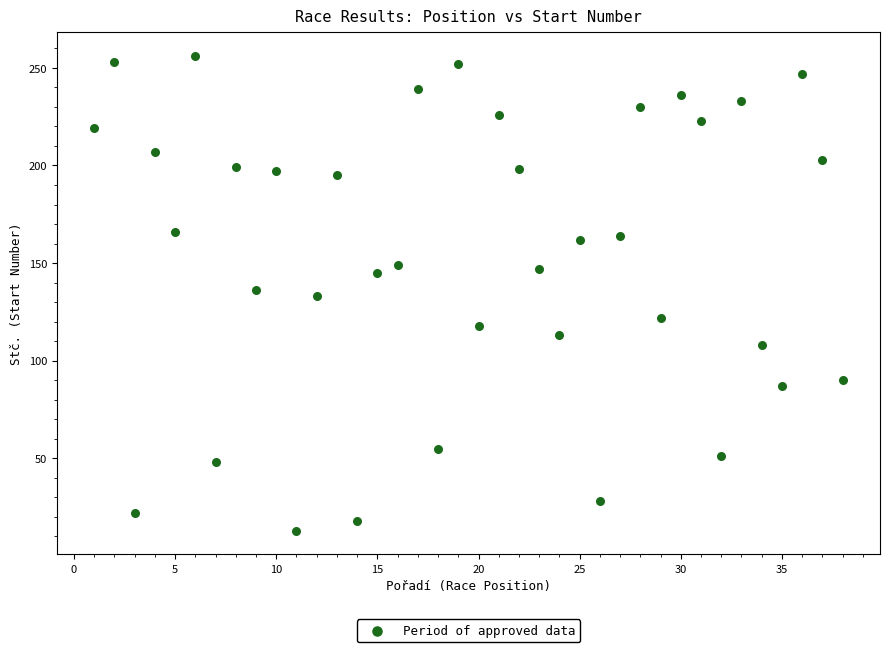

What is the range of Y values (max minus min)?

243